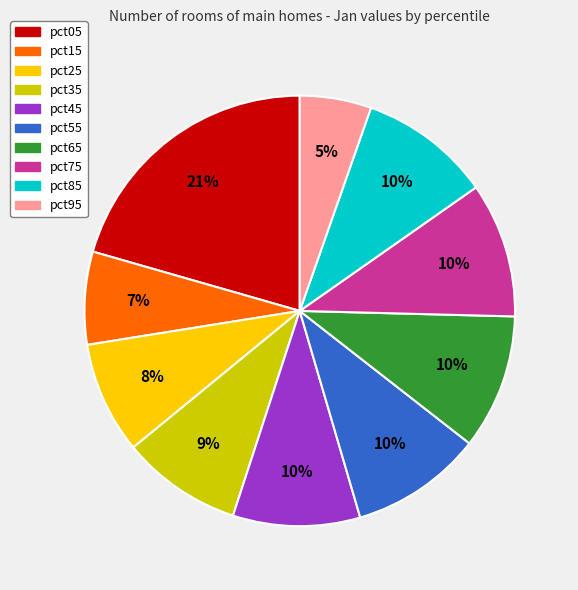

Which slice is the largest?

pct05